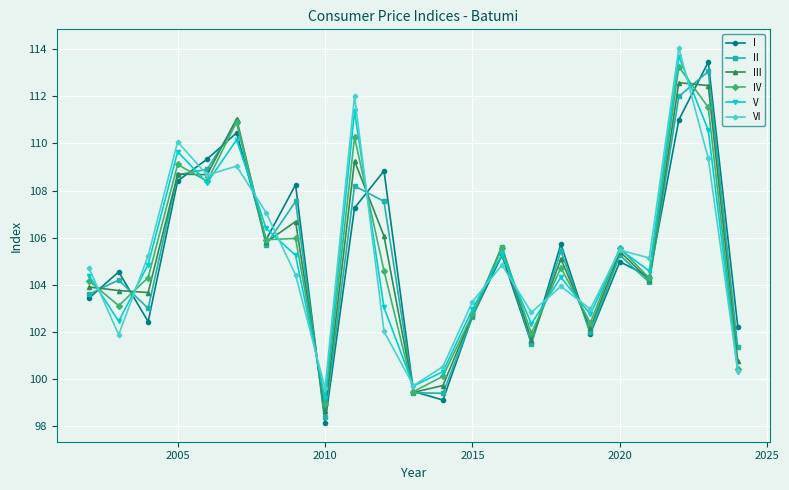

At how many categories does at least one series exceed 108?

8